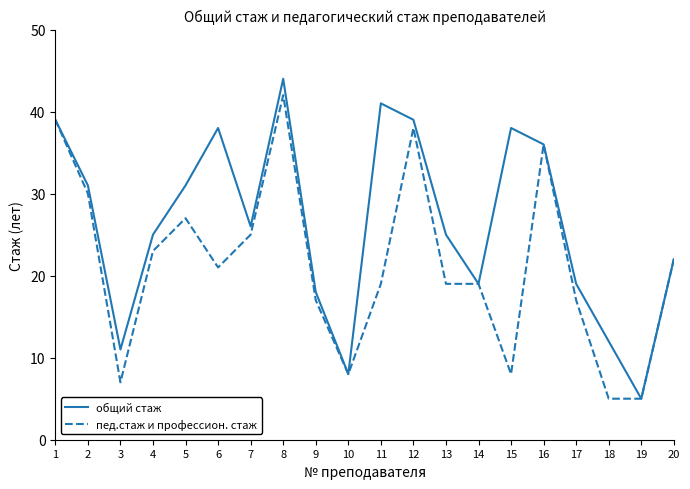

What is the minimum value shown in the chart?

5